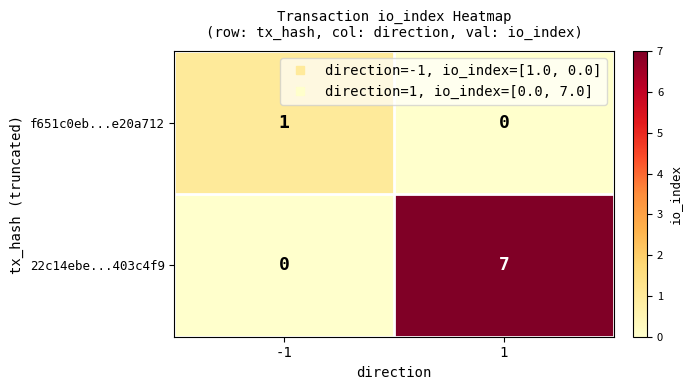

Is it true that 22c14ebe...403c4f9 equals 3 at 1?

False